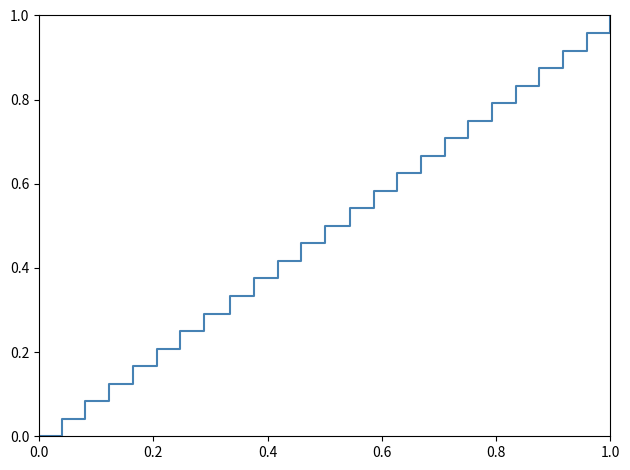

Reading right to left, list all the values displayed in this chart.

1.0	1.0	0.9	0.9	0.8	0.8	0.8	0.7	0.7	0.6	0.6	0.5	0.5	0.5	0.4	0.4	0.3	0.3	0.2	0.2	0.2	0.1	0.1	0.0	0.0